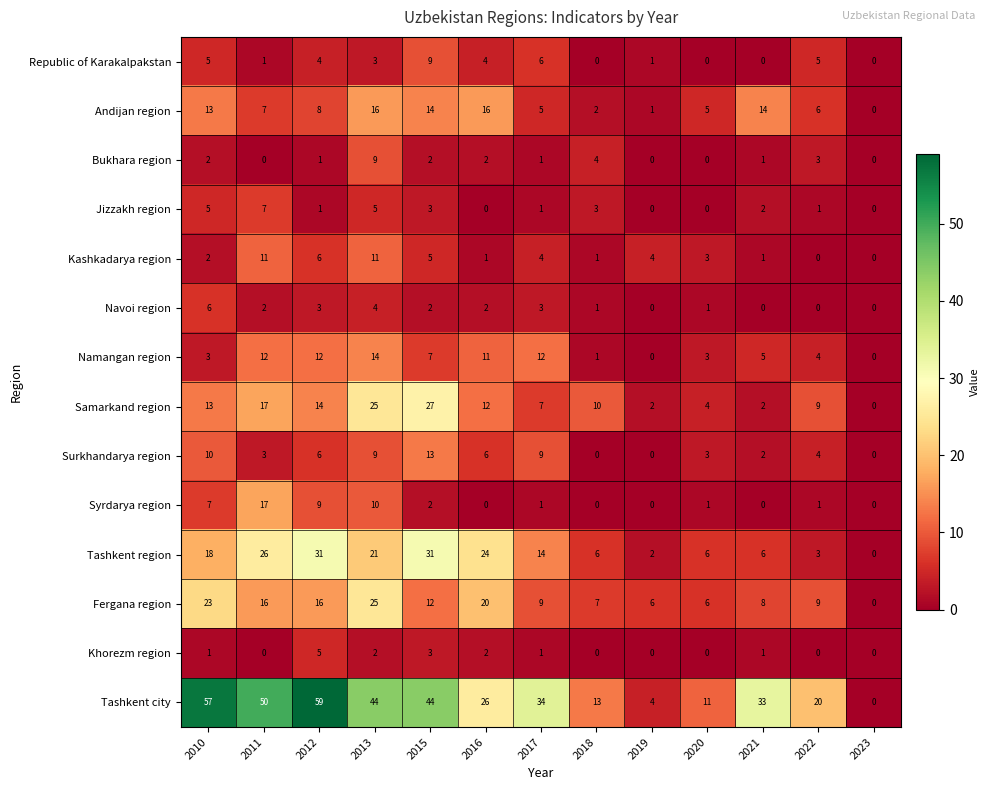

The Surkhandarya region series shows 3 at 2011. True or false?

True